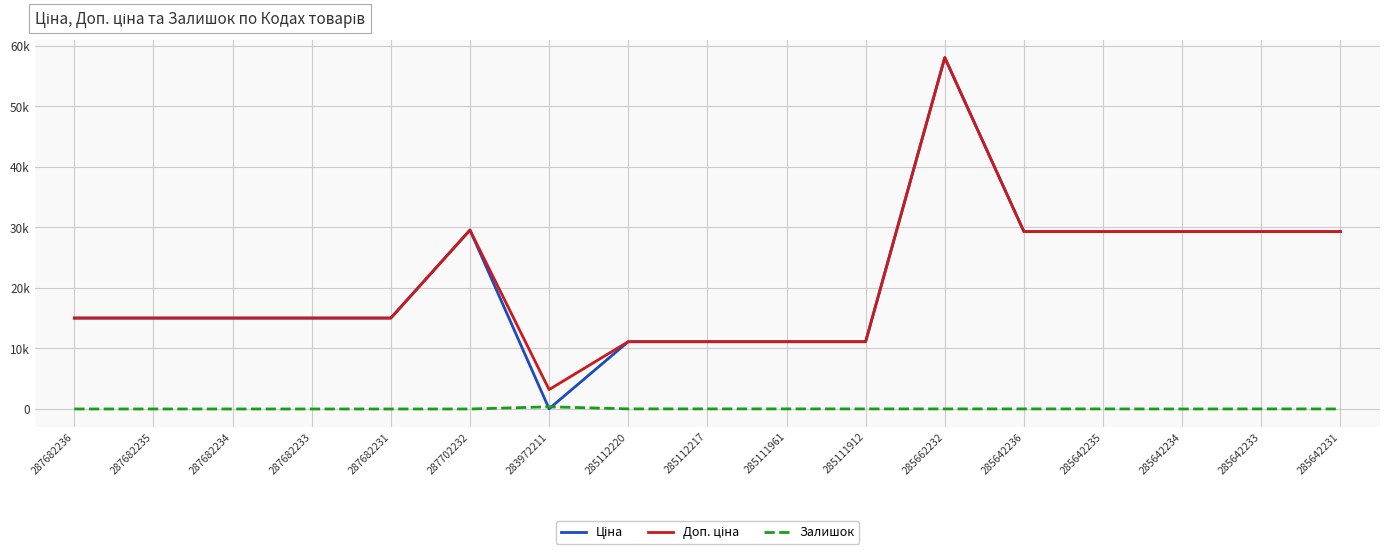

True or false: Ціна and Доп. ціна intersect in this chart.

False